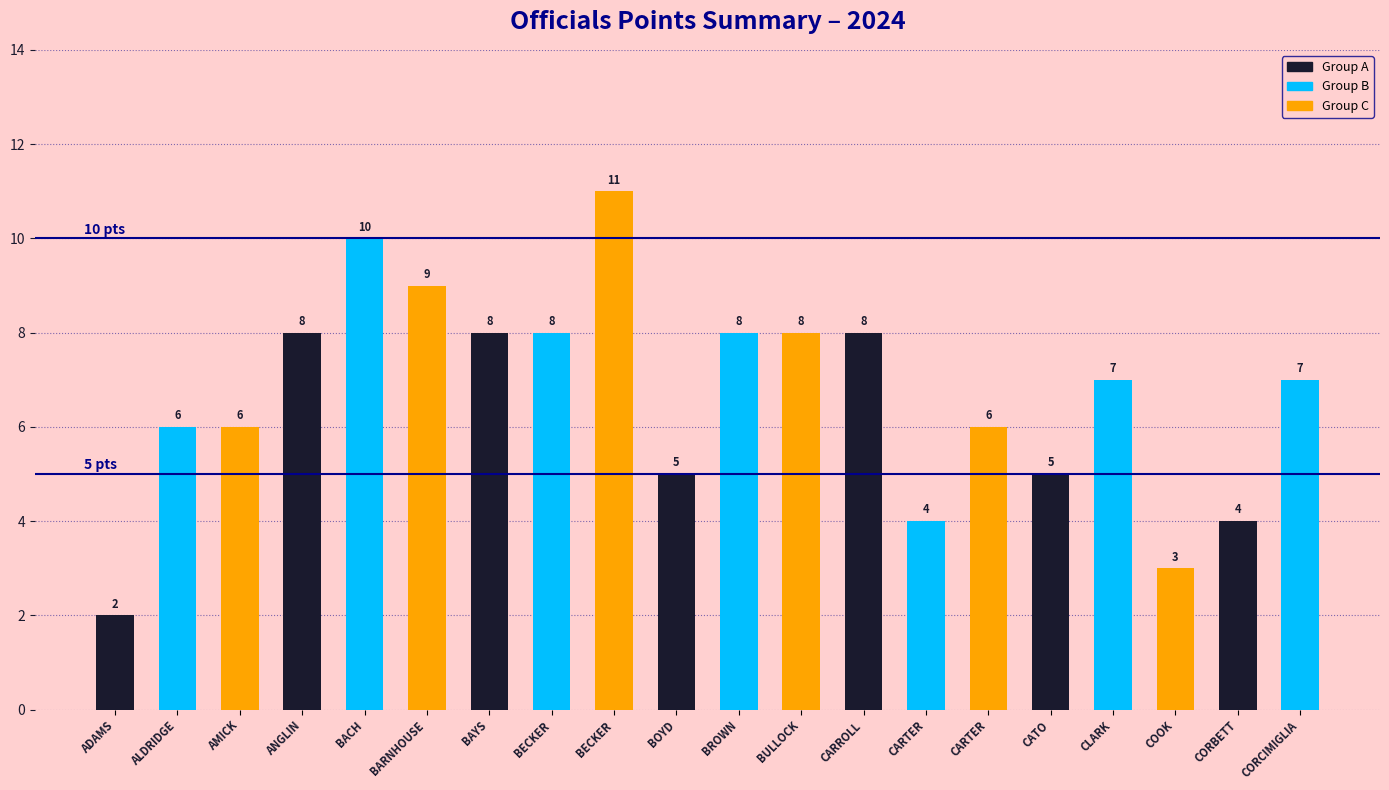

The value at BECKER is 8. True or false?

True